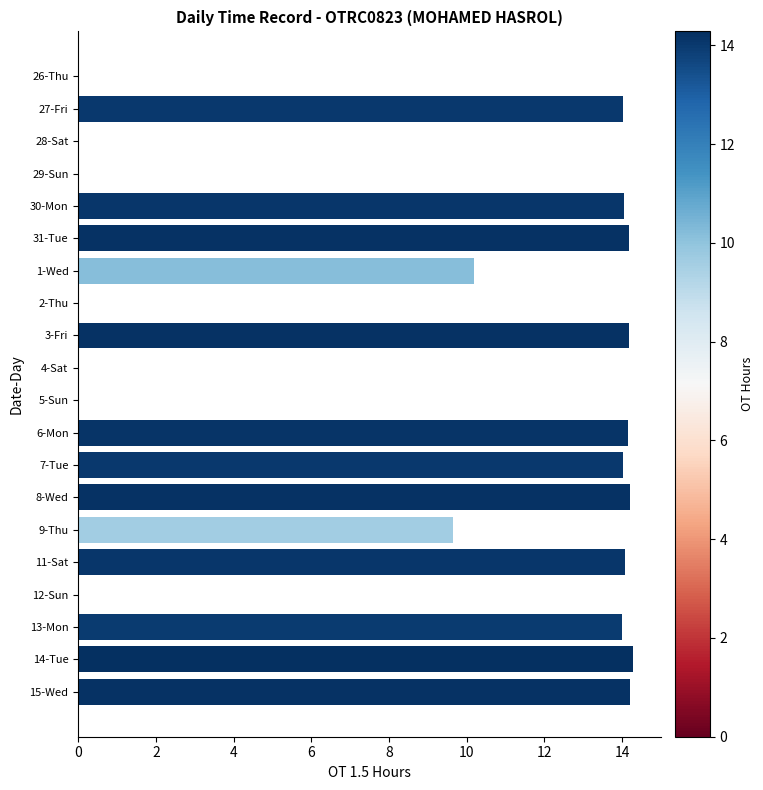

What is the sum of all values?

175.2